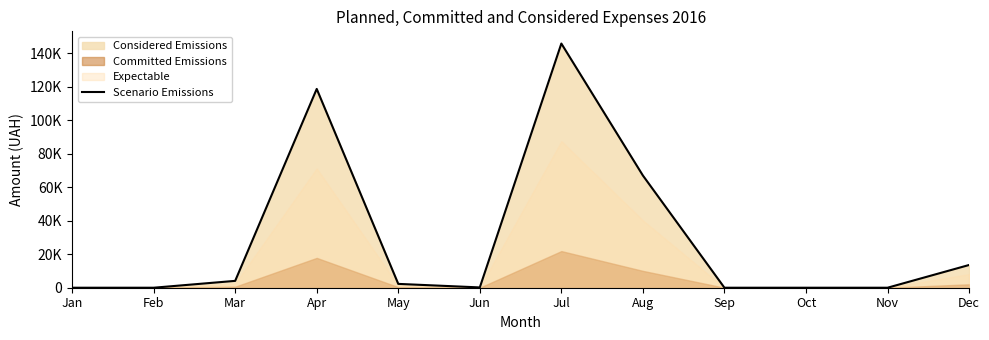

Between Sep and Jun, which is larger?

Jun